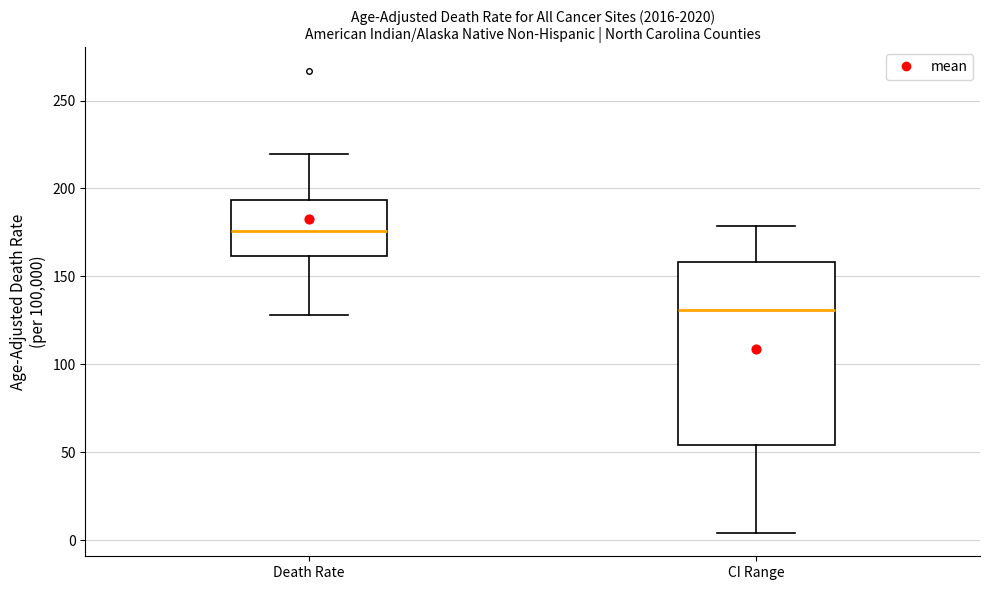

Reading left to right, read every box against the y-axis: the position of its median line, the range the box covers, and the ends of its whiskers. The values are not printed on the chart, so give them approximately, as read against the axis.

Death Rate: median 175, box 160 to 195, whiskers 130 to 220
CI Range: median 130, box 55 to 160, whiskers 5 to 180